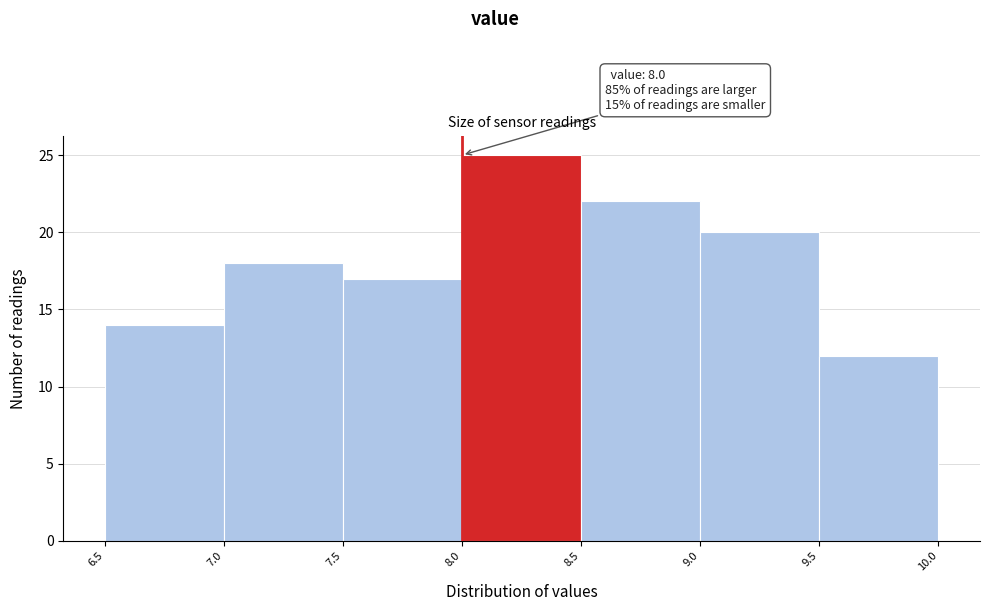

Over which range of the x-axis is the bar tallest?

8.0 to 8.5